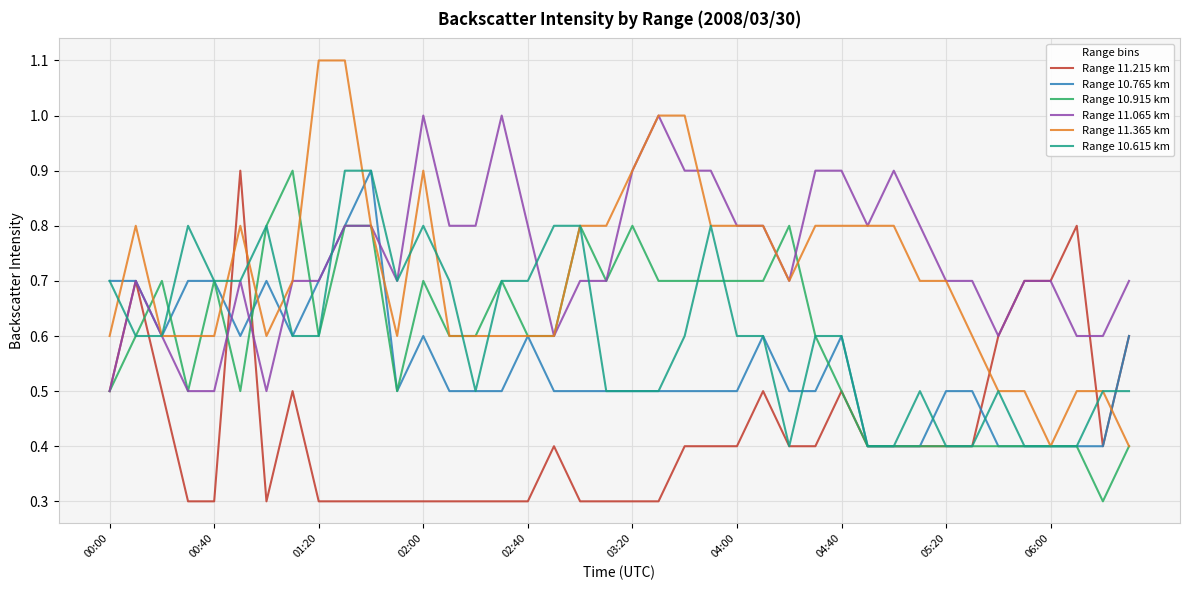

What is the lowest value of the Range 10.915 km series?

0.3